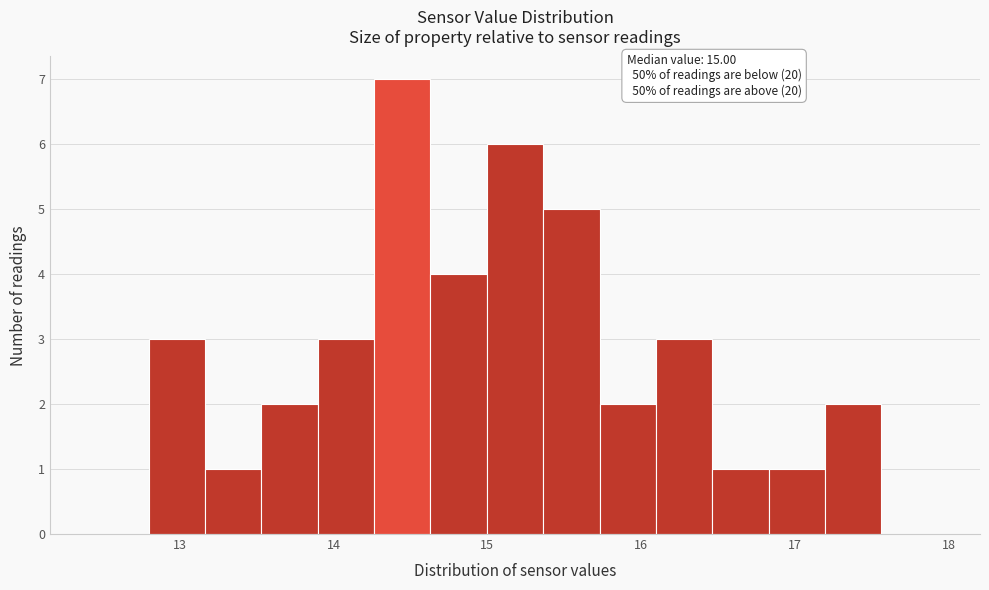

Around what value on the x-axis is the tallest bar? Give the approximate position of its centre, as read against the axis.

14.4